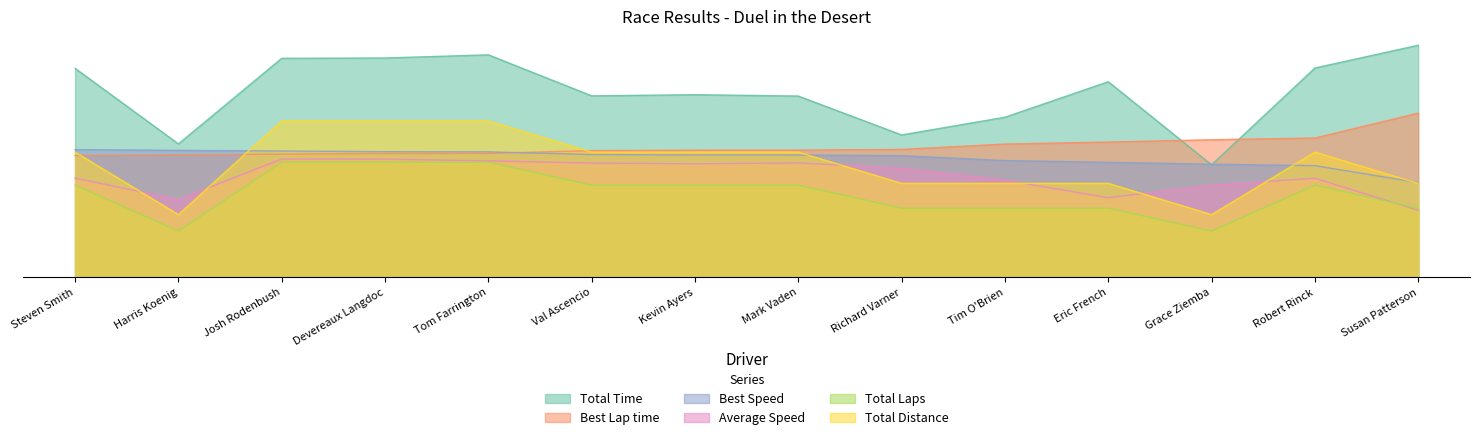

Reading left to right, list all the values displayed in this chart.

Total Time: 9.1	5.8	9.5	9.5	9.7	7.9	7.9	7.9	6.2	7.0	8.5	4.9	9.1	10.1
Best Lap time: 5.3	5.3	5.4	5.4	5.4	5.5	5.5	5.5	5.6	5.8	5.9	6.0	6.1	7.1
Best Speed: 5.5	5.5	5.5	5.5	5.5	5.3	5.3	5.3	5.3	5.1	5.0	4.9	4.9	4.1
Average Speed: 4.3	3.4	5.1	5.1	5.1	5.0	4.9	5.0	4.7	4.2	3.5	4.0	4.3	2.9
Total Laps: 4.0	2.0	5.0	5.0	5.0	4.0	4.0	4.0	3.0	3.0	3.0	2.0	4.0	3.0
Total Distance: 5.4	2.7	6.8	6.8	6.8	5.4	5.4	5.4	4.1	4.1	4.1	2.7	5.4	4.1